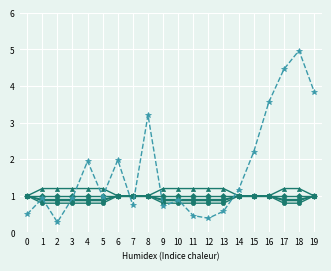

How many lines are shown in the chart?

6